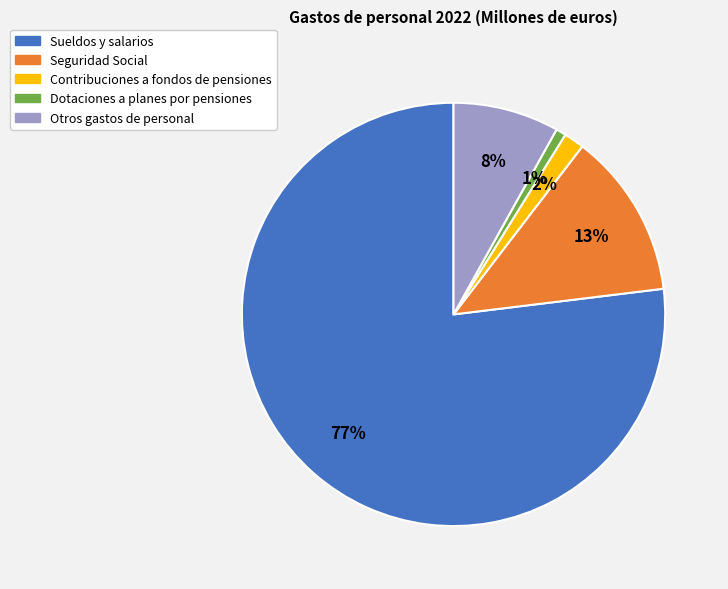

True or false: Otros gastos de personal accounts for 8% of the total.

True